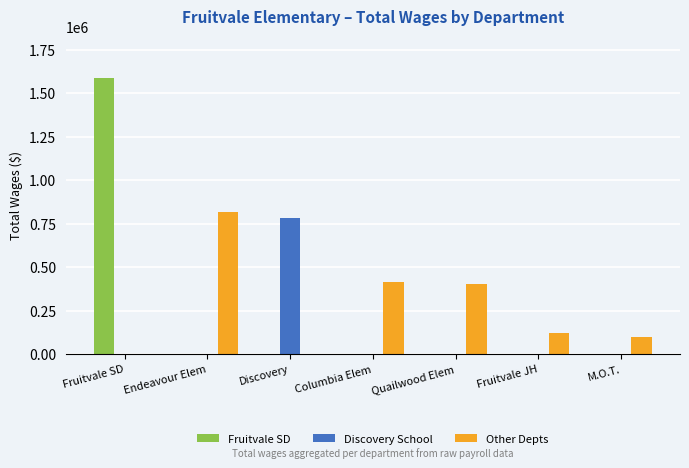

How many values in the Discovery School series exceed 0?

1